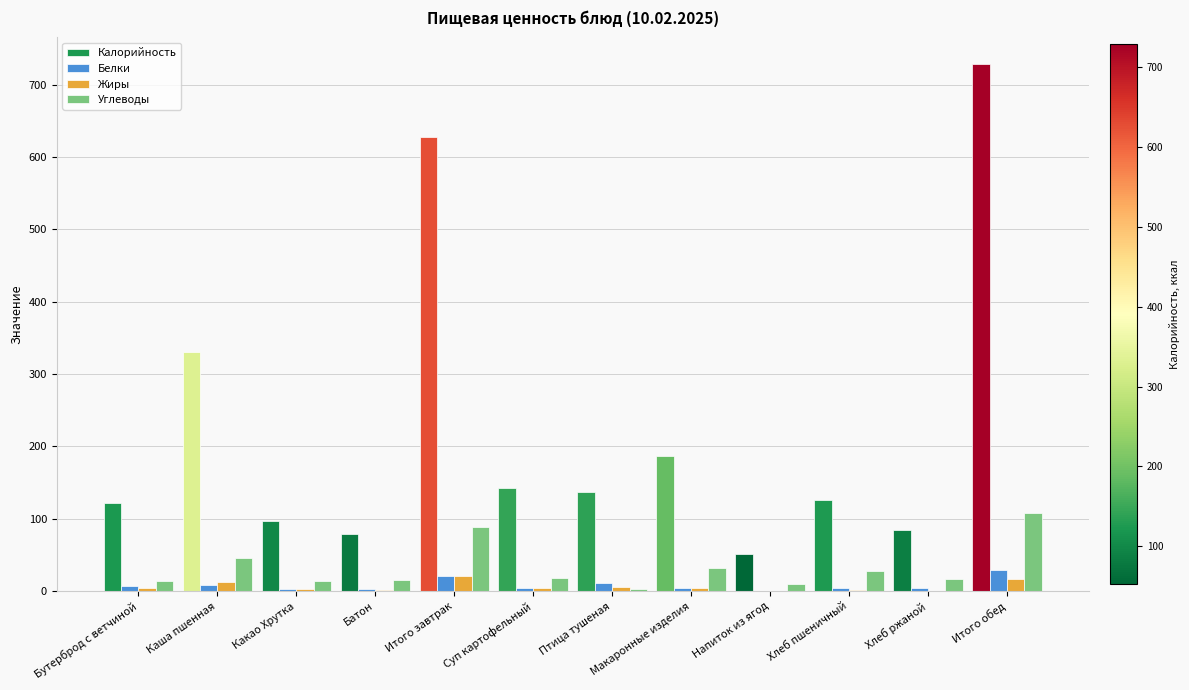

What is the total value across all series at Итого обед?

882.6